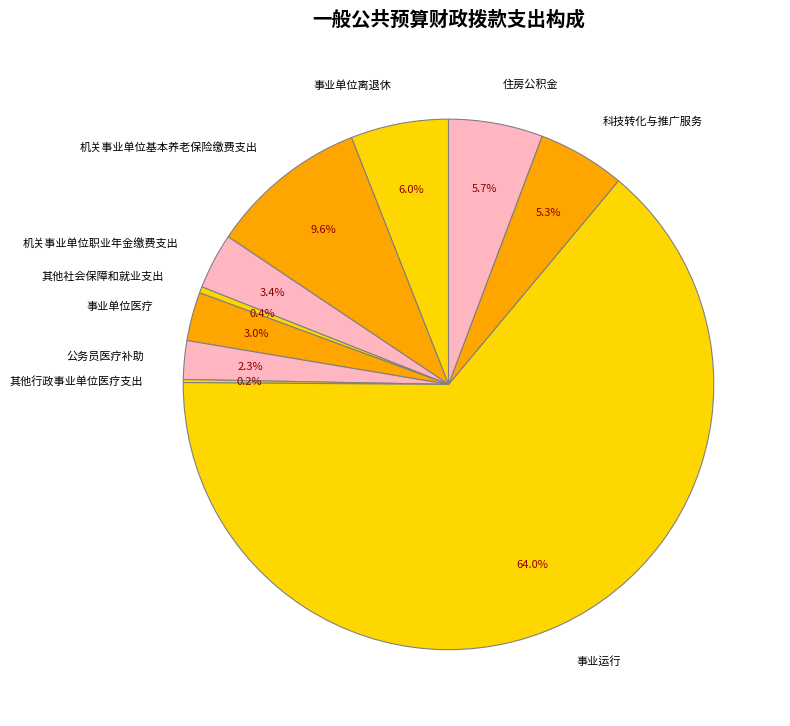

What is the largest slice in the pie chart?

事业运行